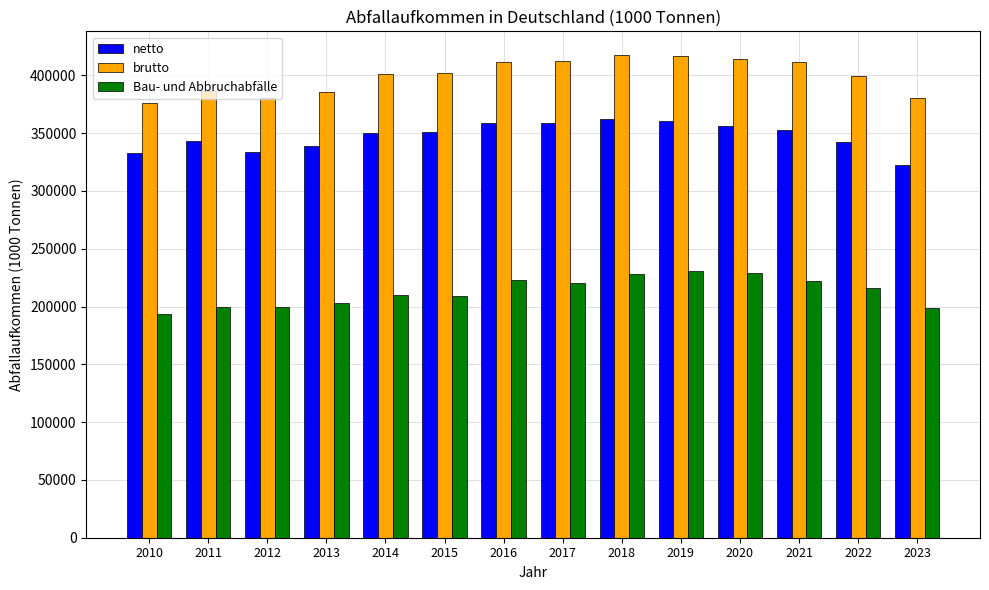

How many values in the netto series are below 351266?

7